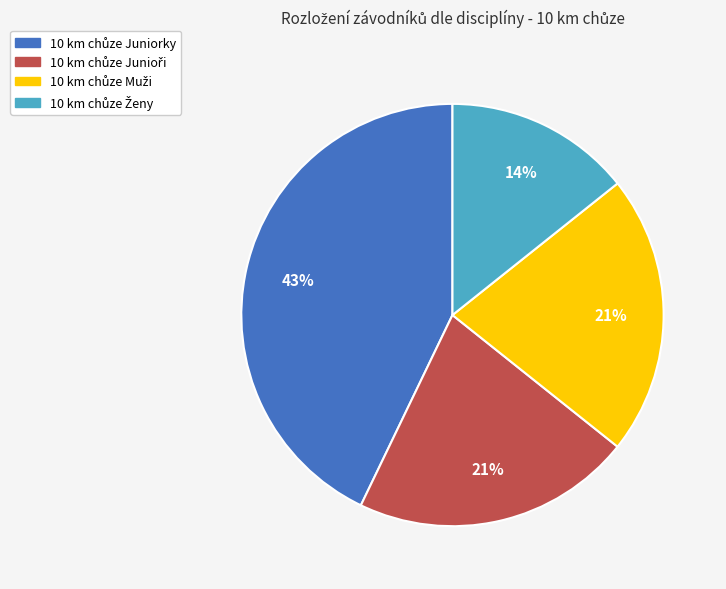

Is there any slice that represents more than half of the pie?

No